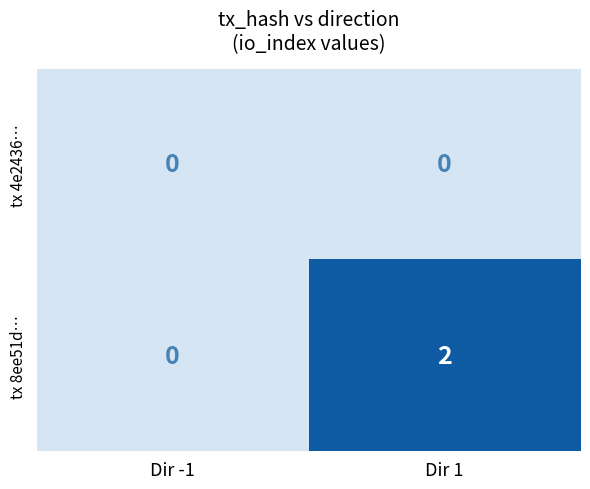

What is the total value across all series at Dir 1?

2